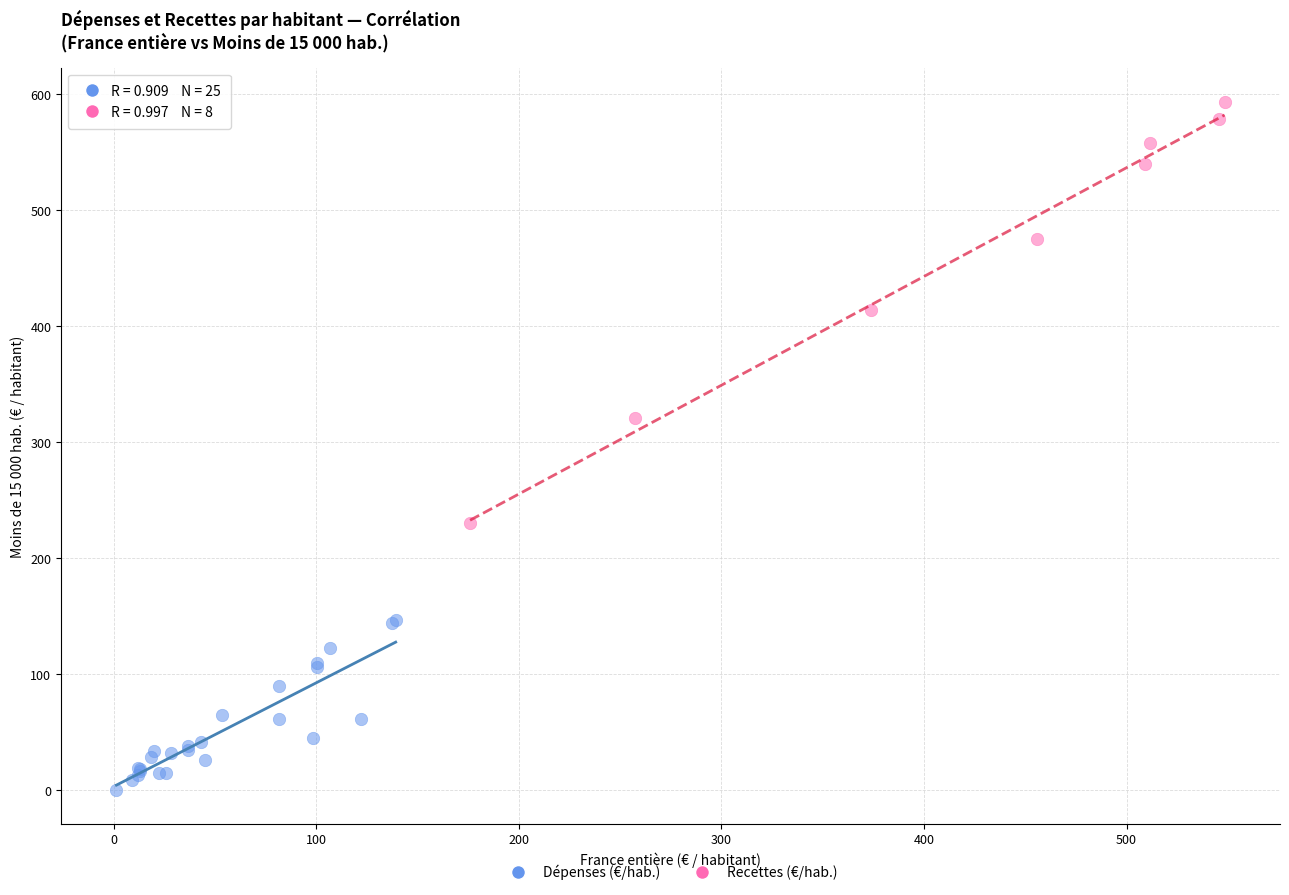

Which series has the widest spread of Y values?

Recettes (€/hab.)